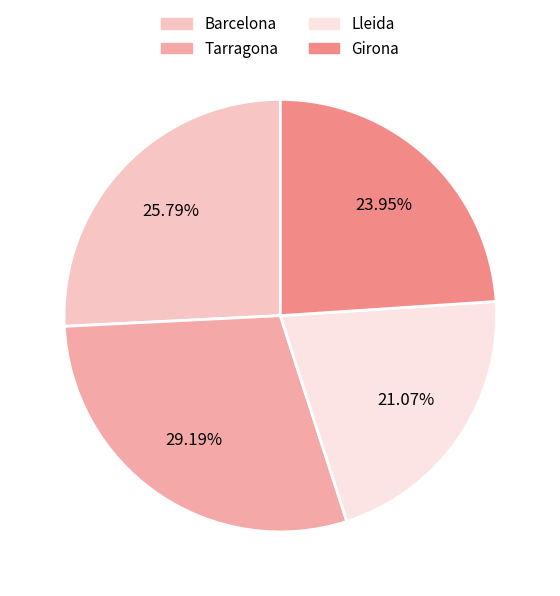

Which category has the biggest portion of the pie?

Tarragona